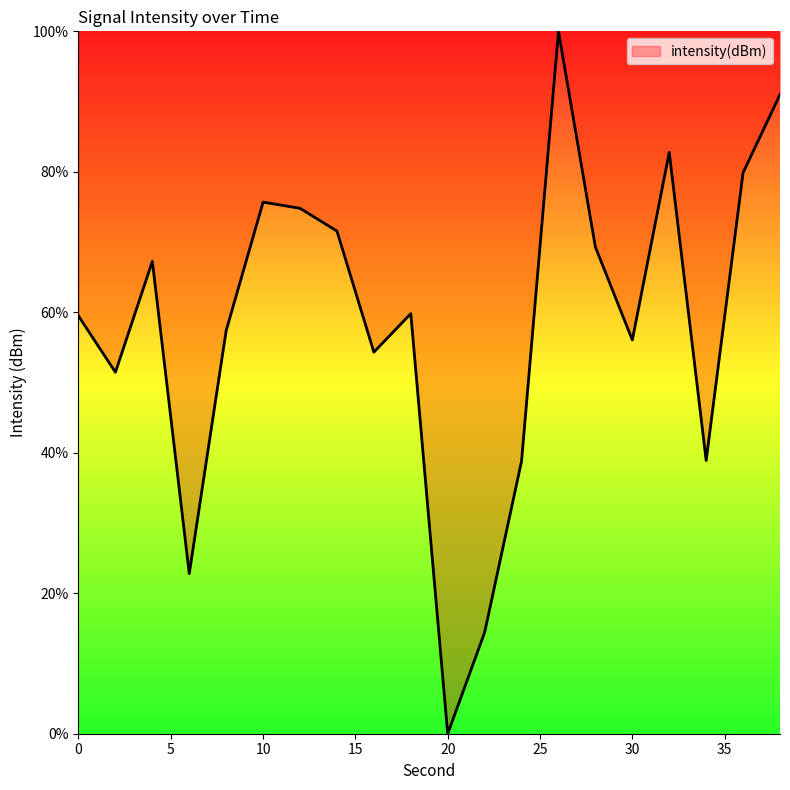

What is the maximum value shown in the chart?

100.0